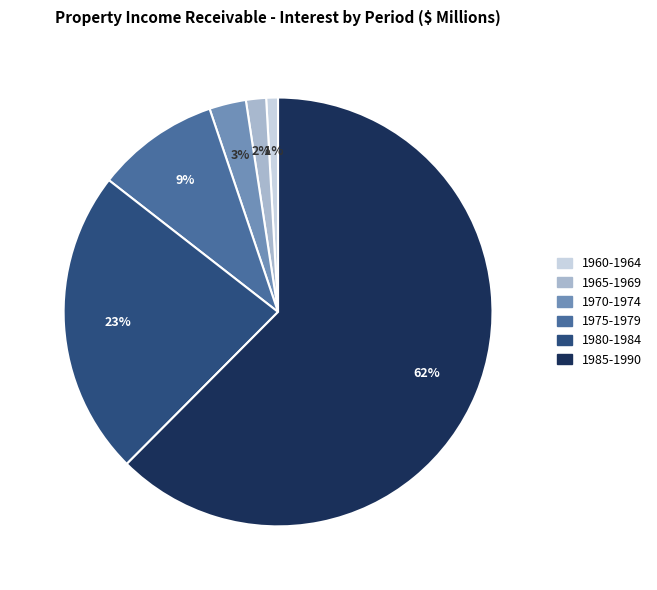

To the nearest percent, what is the average slice percentage?

17%